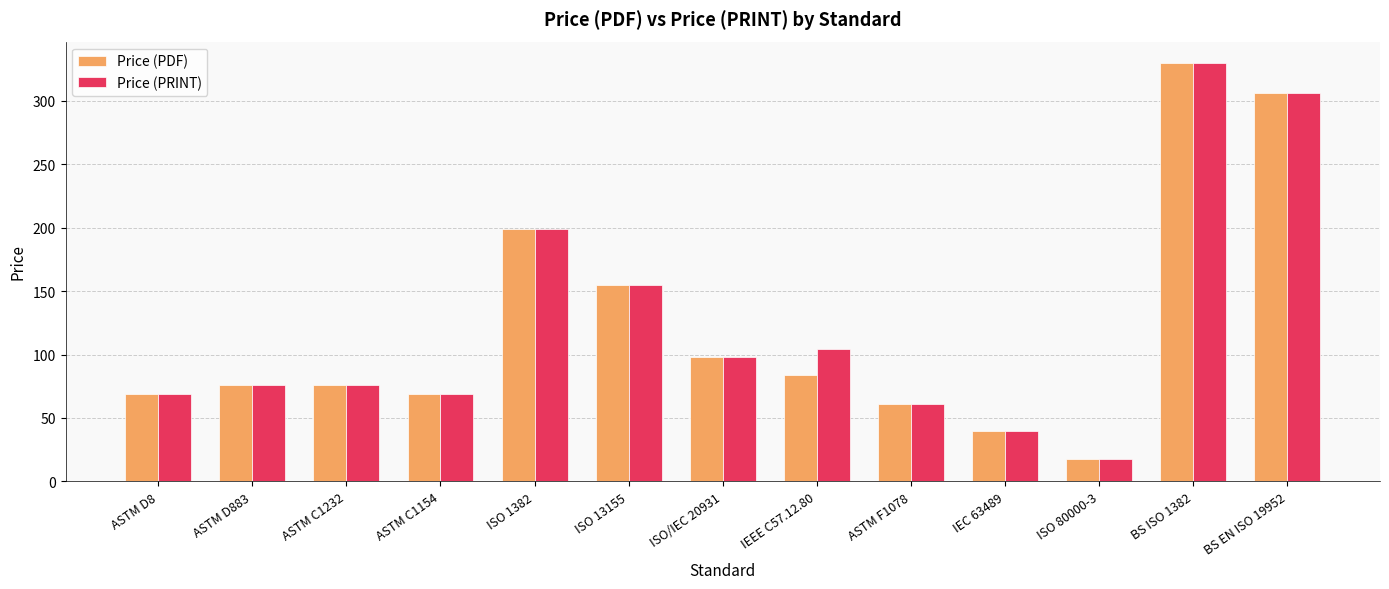

How many data points in Price (PRINT) are less than 76?

5